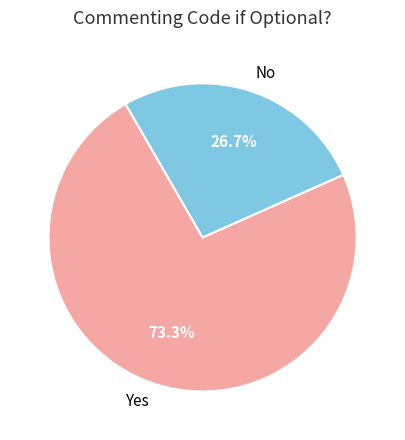

What is the smallest slice in the pie chart?

No